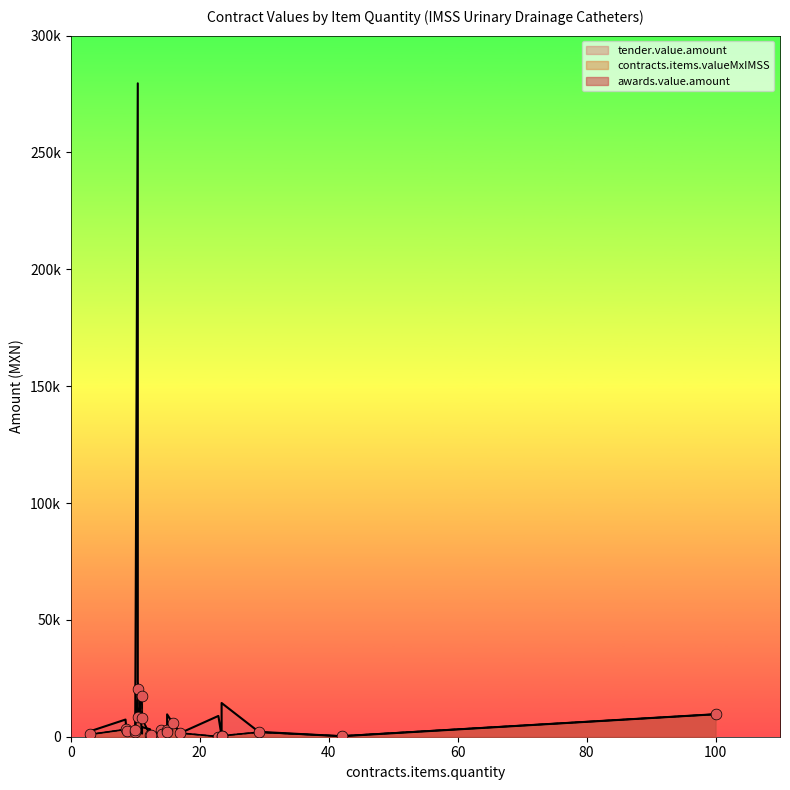

Is the value of awards.value.amount at 12.5 greater than the value of tender.value.amount at 12.5?

No